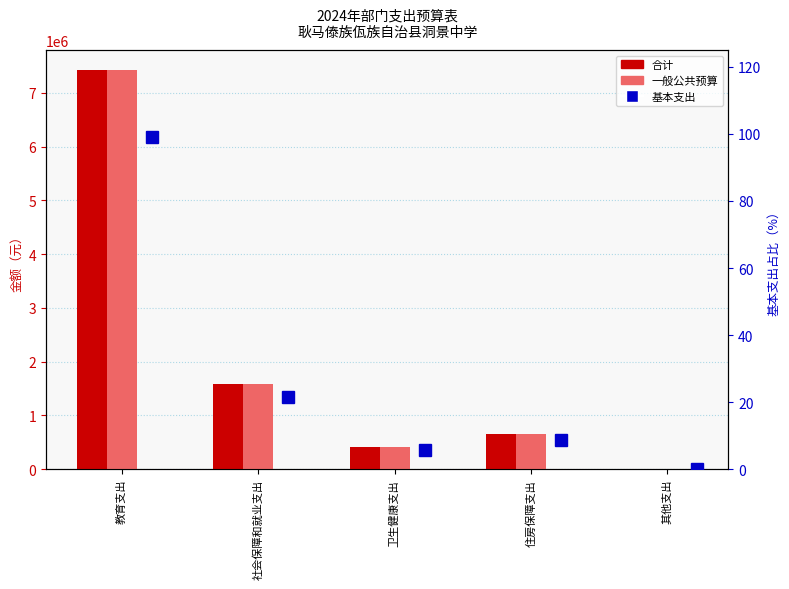

What is the total value across all series at 住房保障支出?

1299663.5